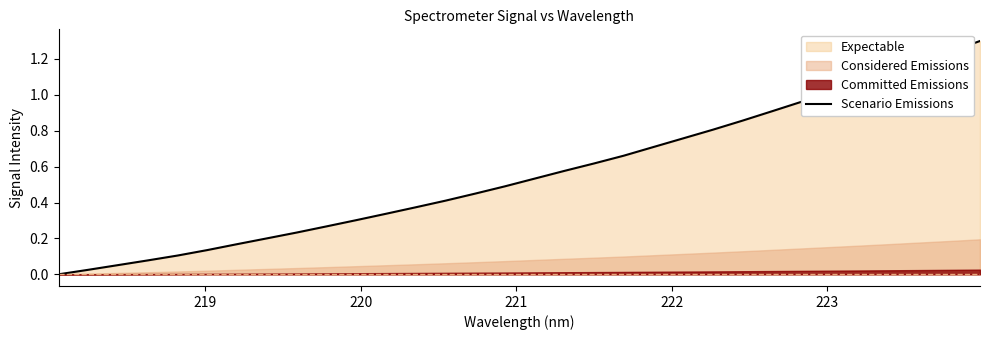

What is the difference between the maximum and second lowest values?

1.3